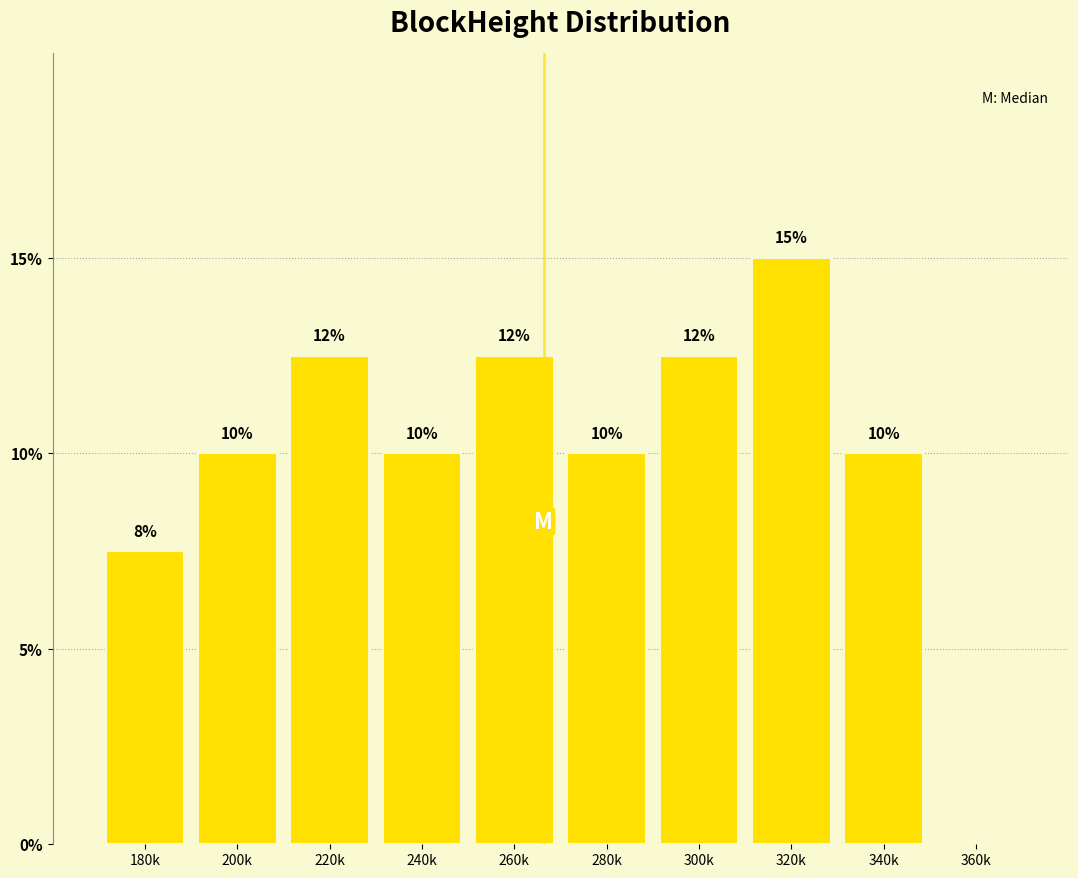

Is it true that the value at 220k is 6.9?

False